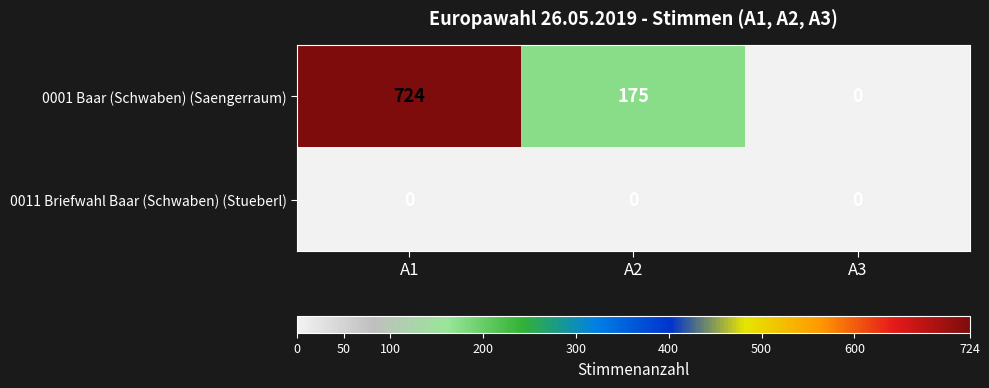

Which series has the widest spread of values?

0001 Baar (Schwaben) (Saengerraum)